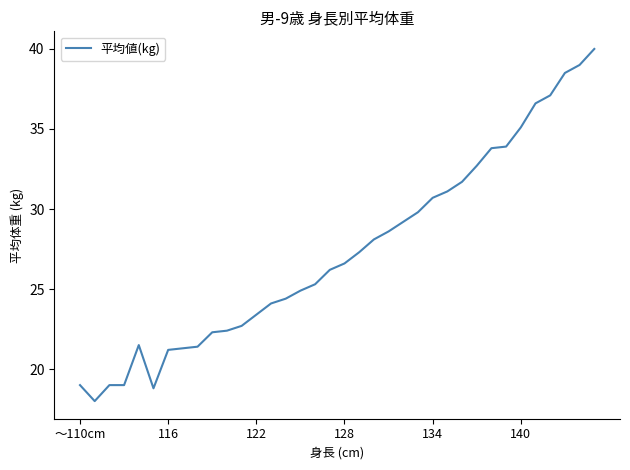

What is the difference between the second highest and minimum values?

21.0